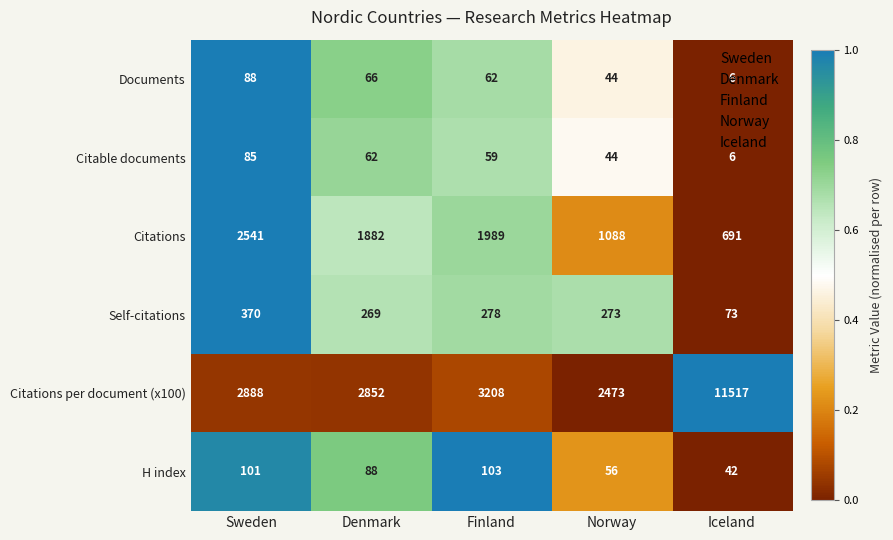

What is the average value of the Citable documents series?

51